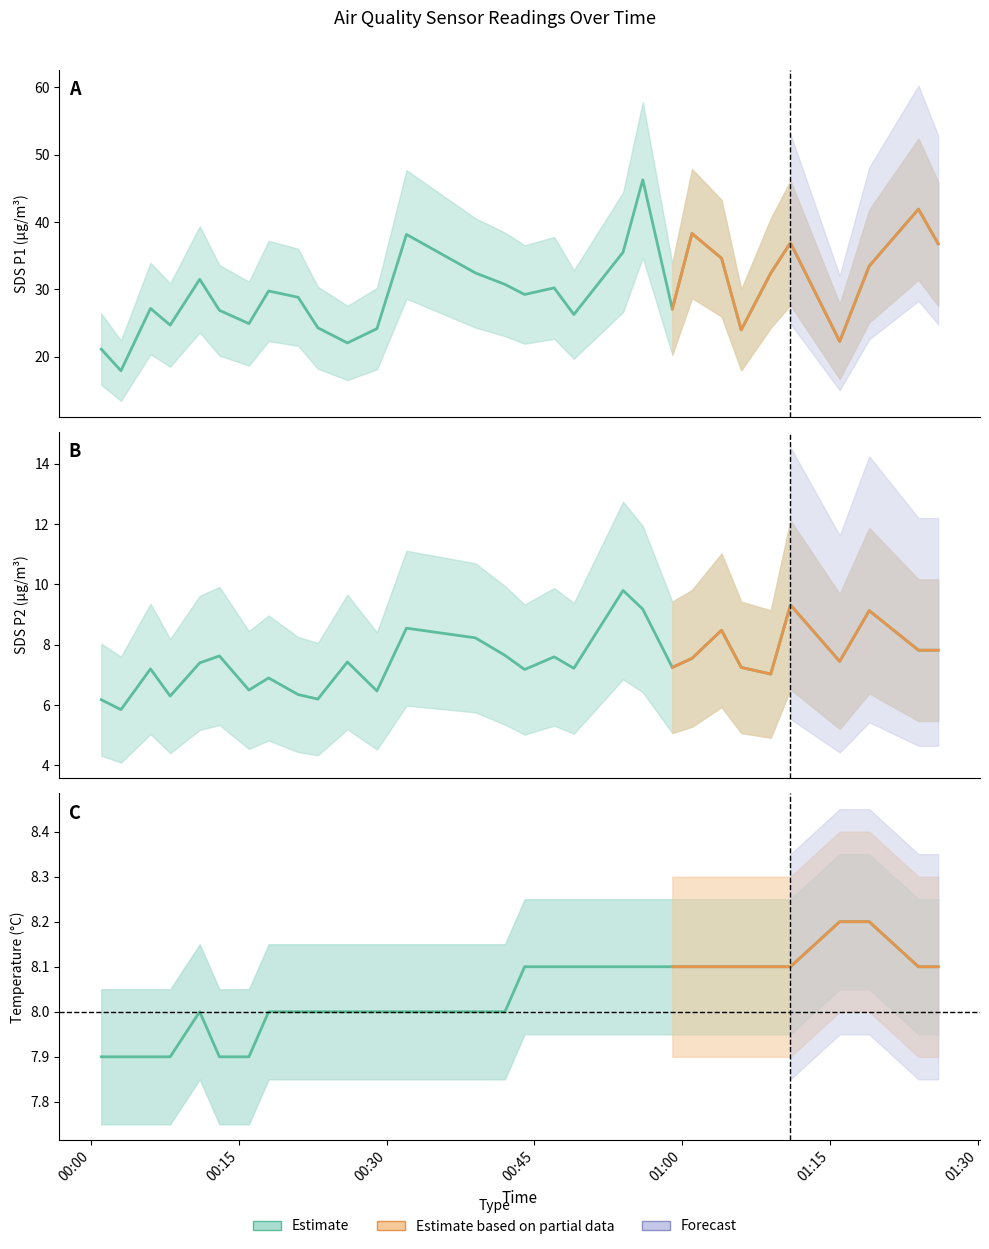

What is the label of the 1st point from the left?

SDS_P1